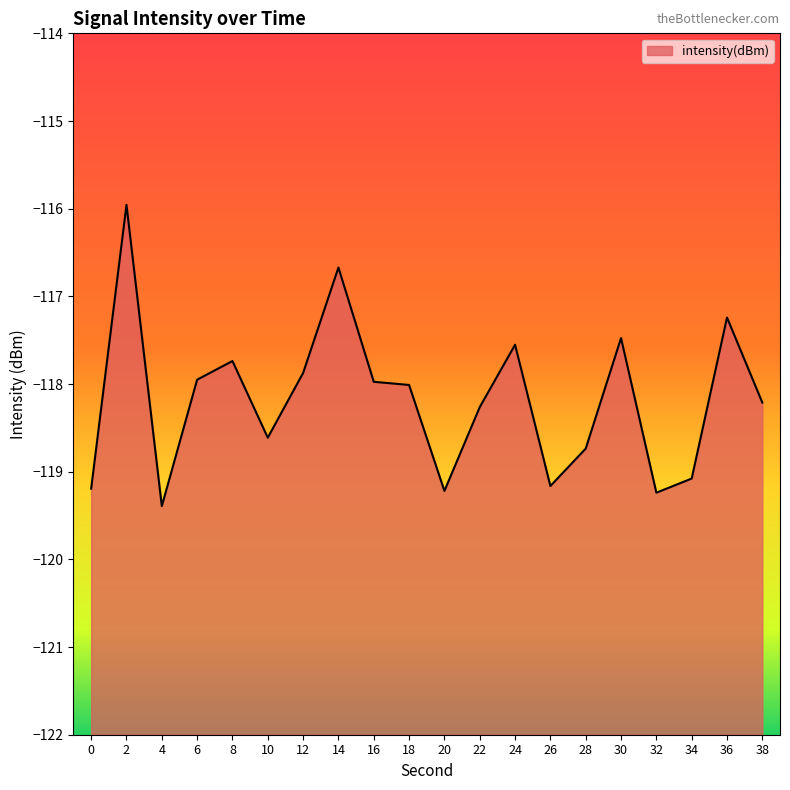

True or false: the data shows -117.7 at 8.

True